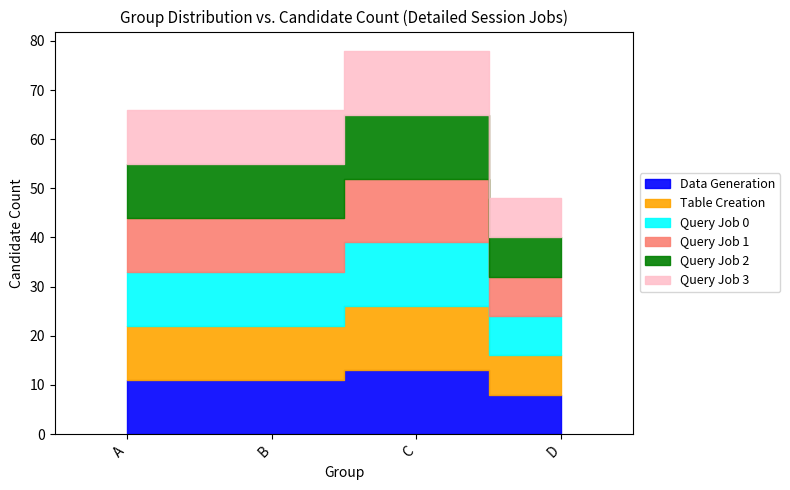

At which label does Table Creation reach its minimum?

D